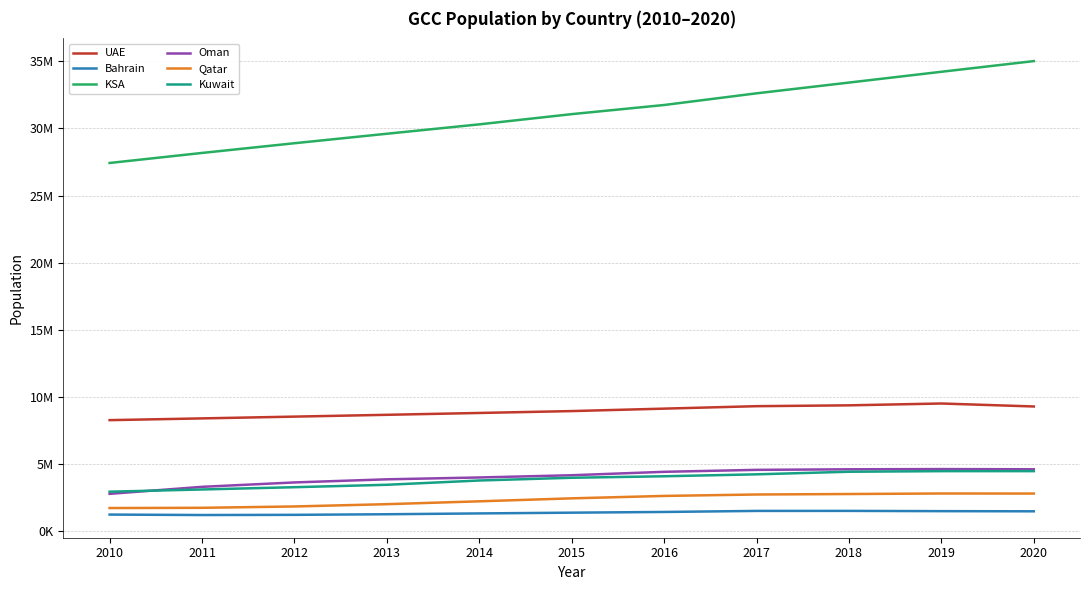

Is the value of Bahrain at 2020 greater than the value of KSA at 2015?

No